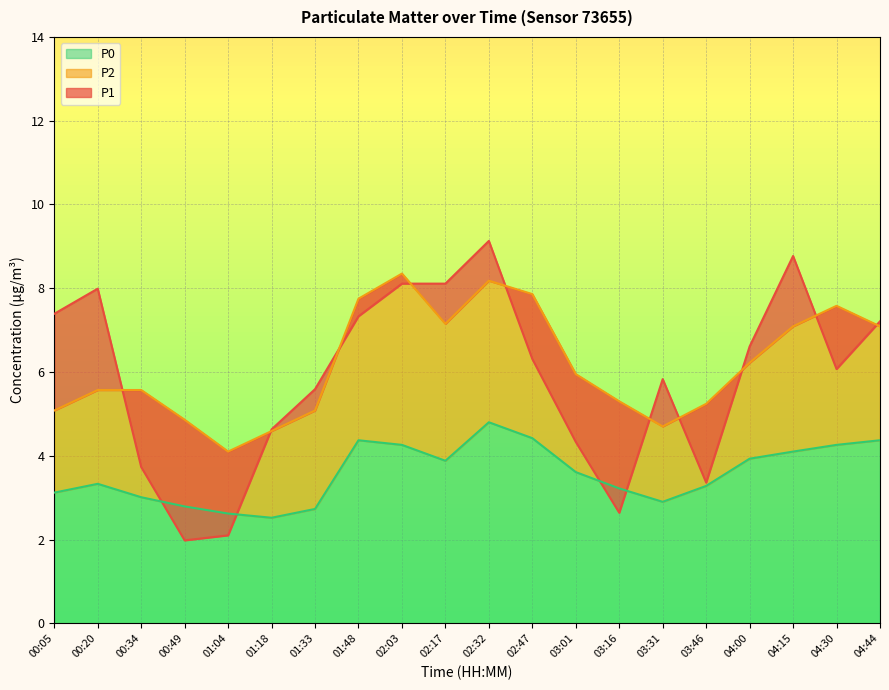

What is the maximum value shown in the chart?

9.1